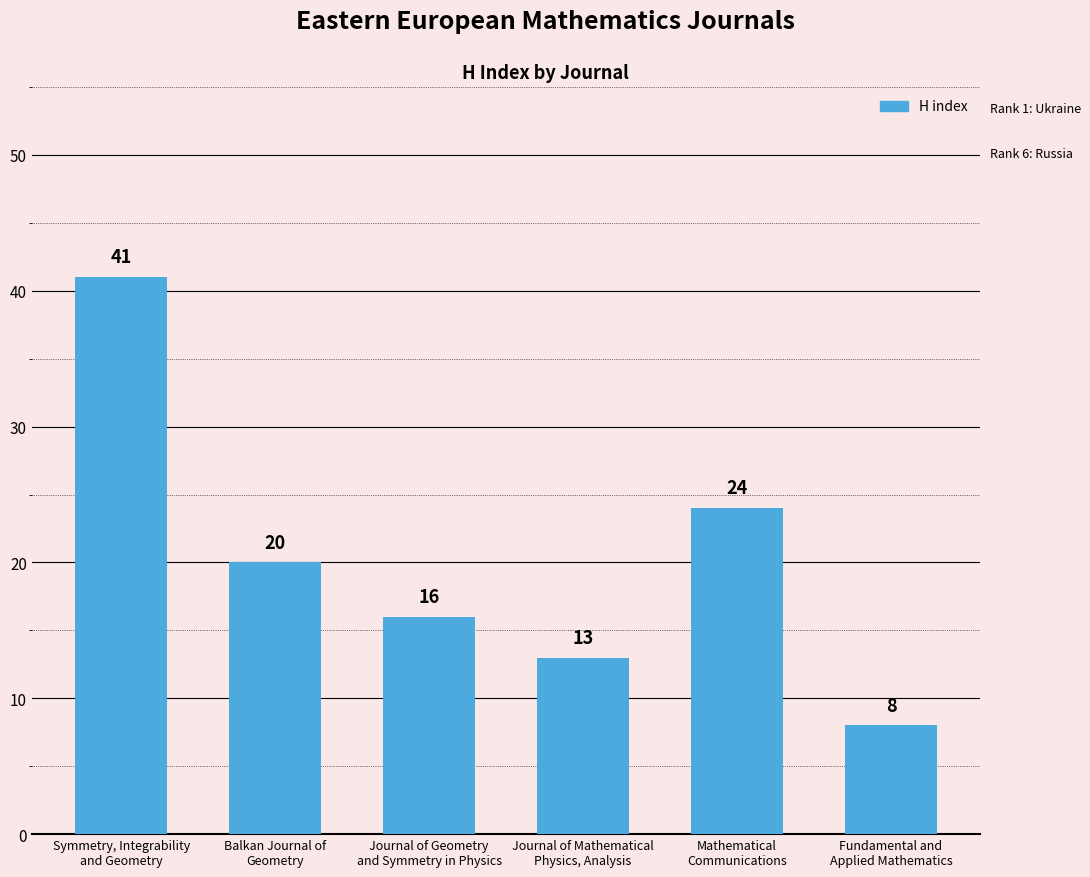

The chart shows a value of 13 at Mathematical
Communications. True or false?

False